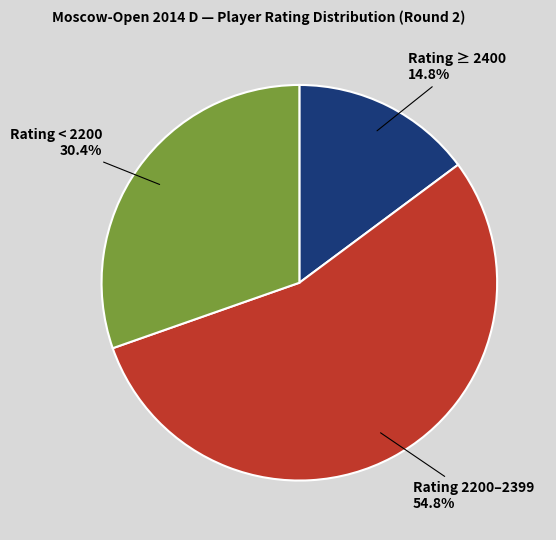

Is there a majority slice in this chart?

Yes